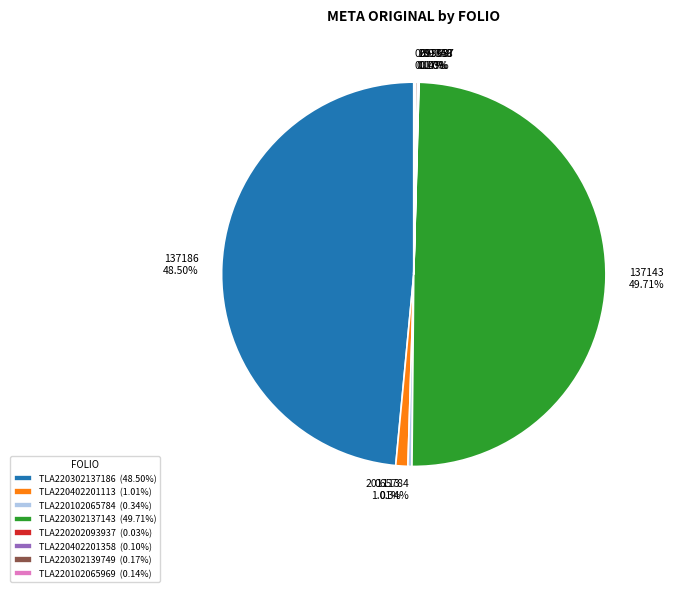

To the nearest percent, what is the difference between the largest and smallest slice percentages?

50%